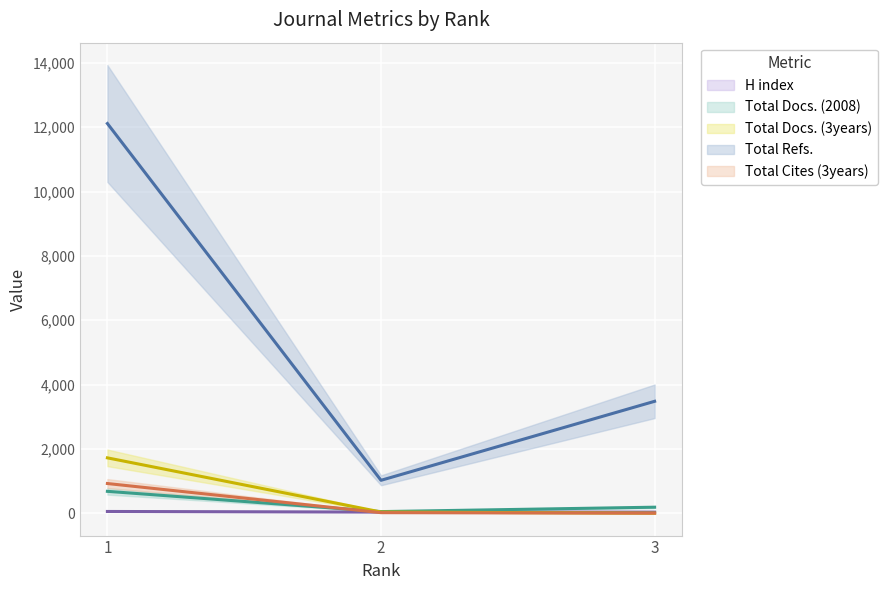

What value does the H index series have at 3?

32